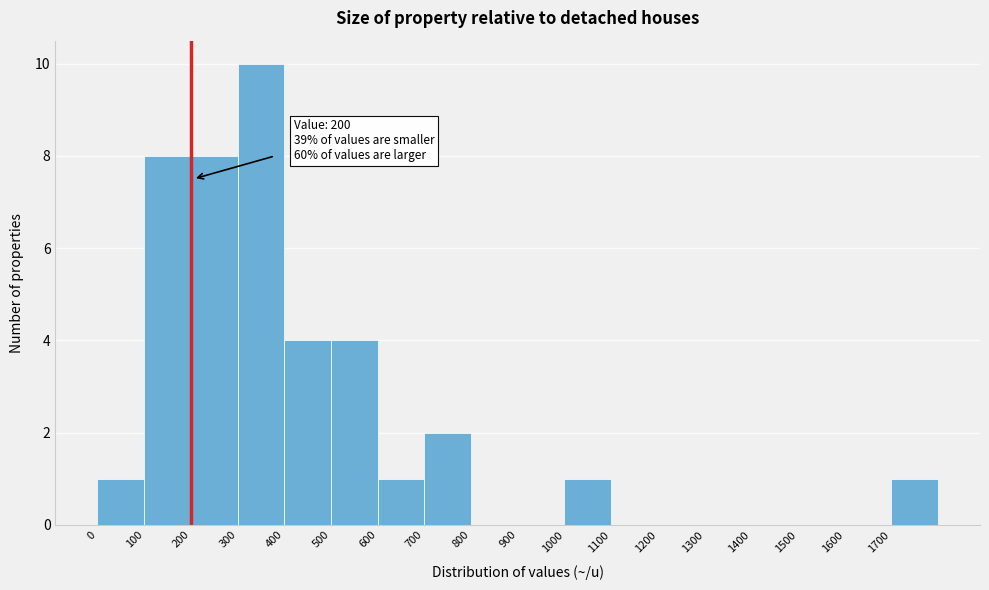

Over which range of the x-axis is the bar tallest?

300 to 400